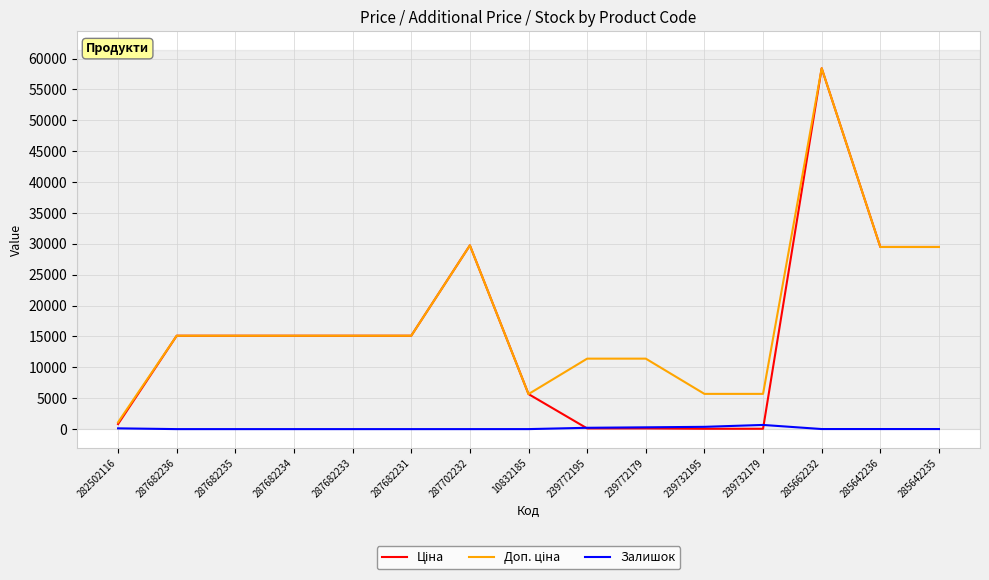

Is it true that Залишок equals 0.0 at 287682231?

True